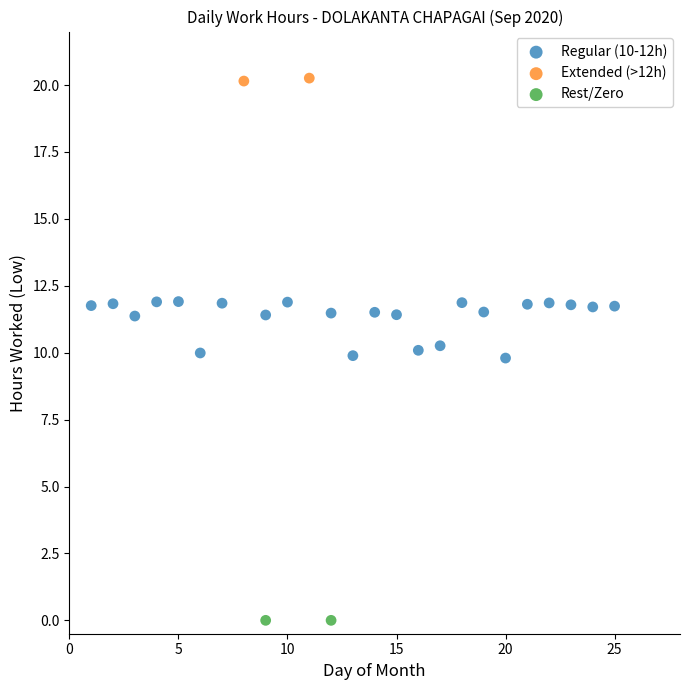

Which series reaches the minimum Y coordinate?

Rest/Zero